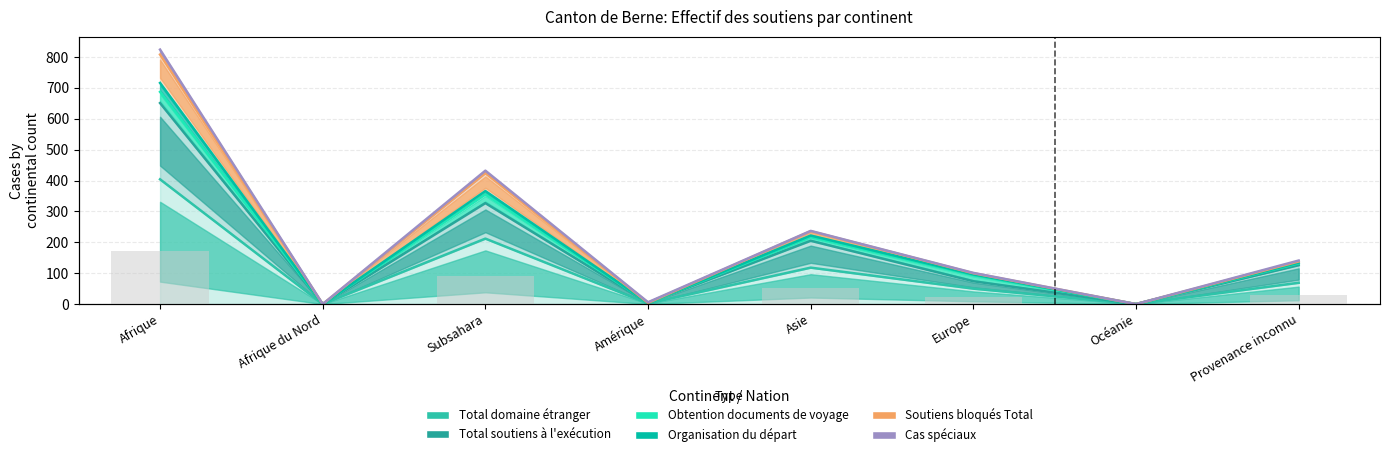

How many values in the Total domaine étranger series exceed 69?

3